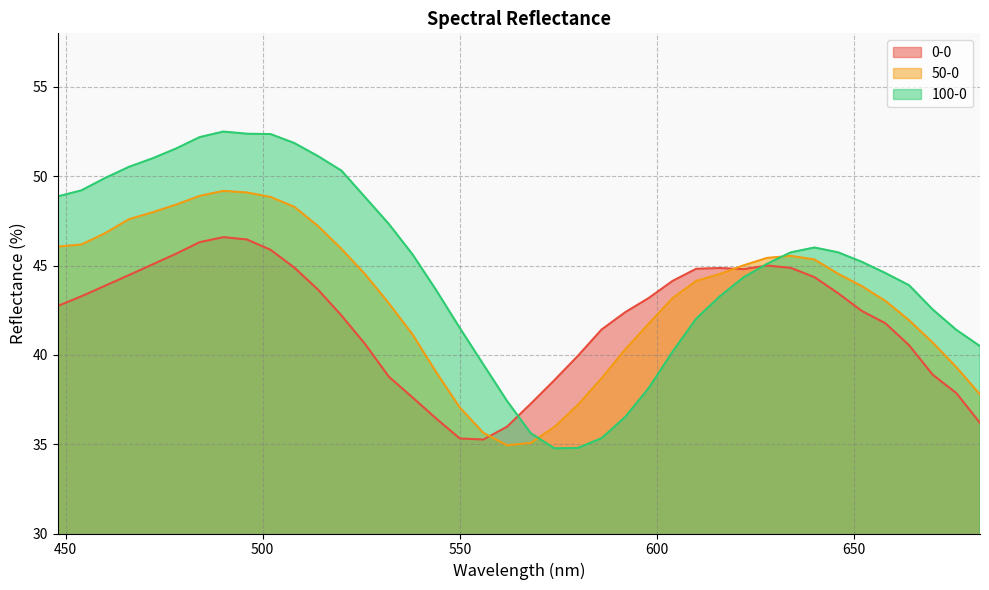

Which series ends up on top after the final intersection of 50-0 and 0-0?

50-0